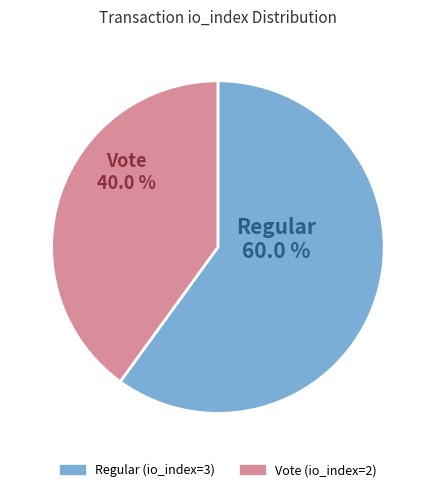

Approximately how many times larger is the value at Vote (io_index=2) compared to Regular (io_index=3)?

0.7